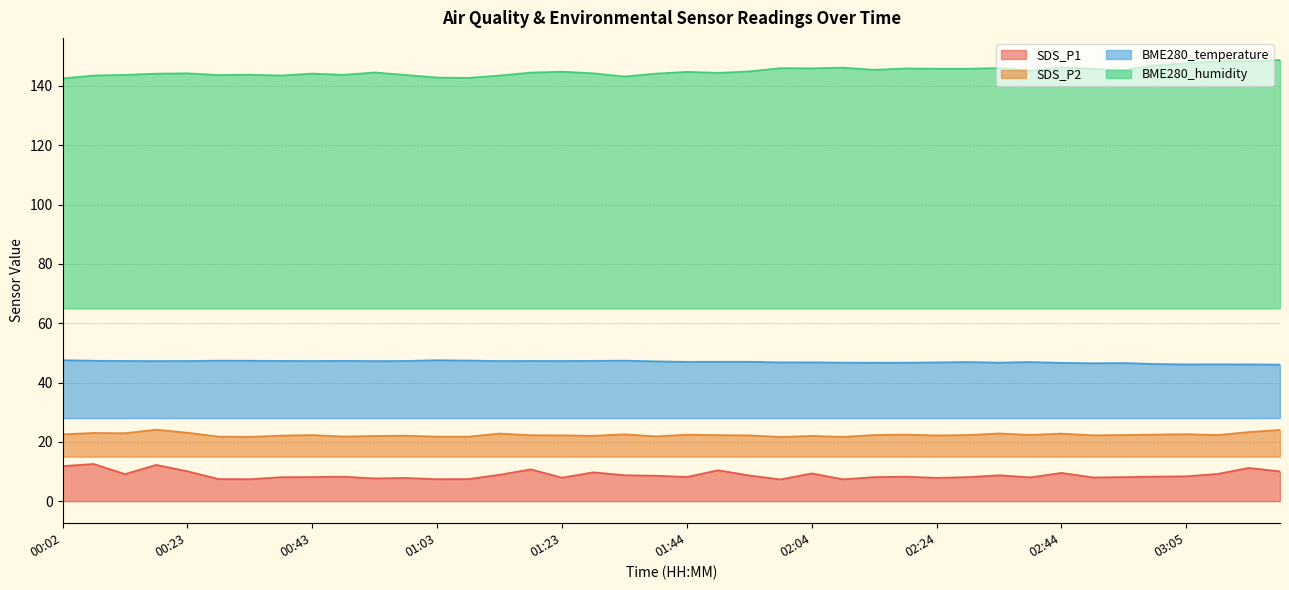

Rank the series by their maximum value, from lowest to highest.

SDS_P1, SDS_P2, BME280_temperature, BME280_humidity